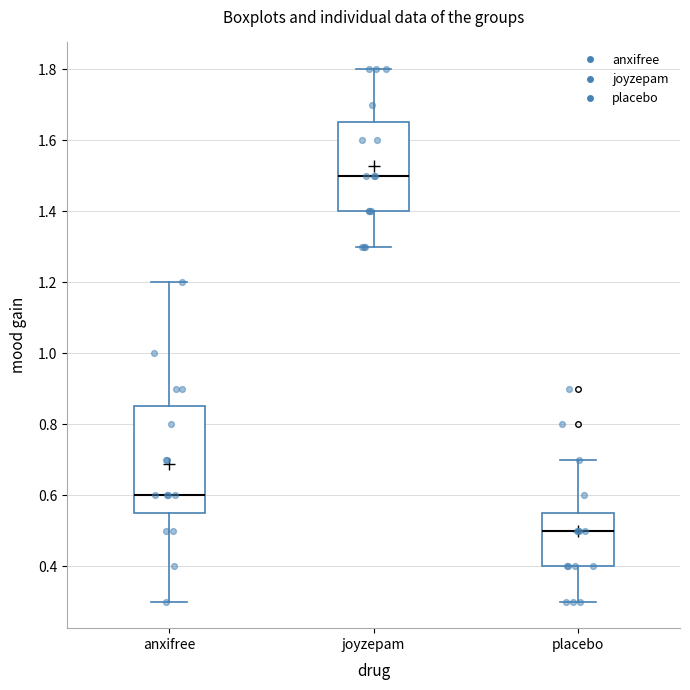

Which box has the lowest median line?

placebo